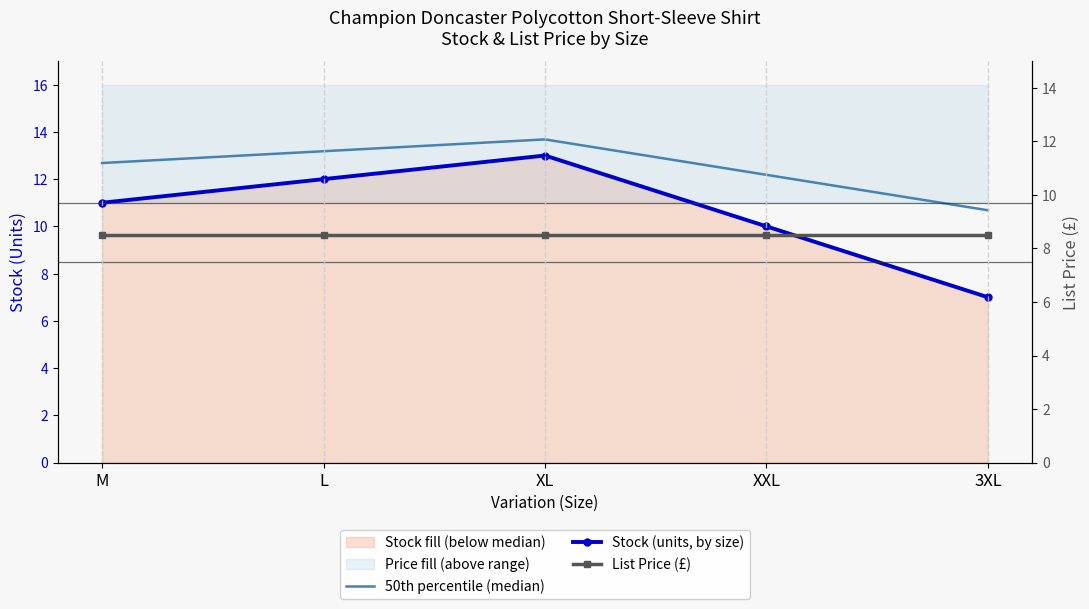

At which category is the sum across all series the highest?

XL